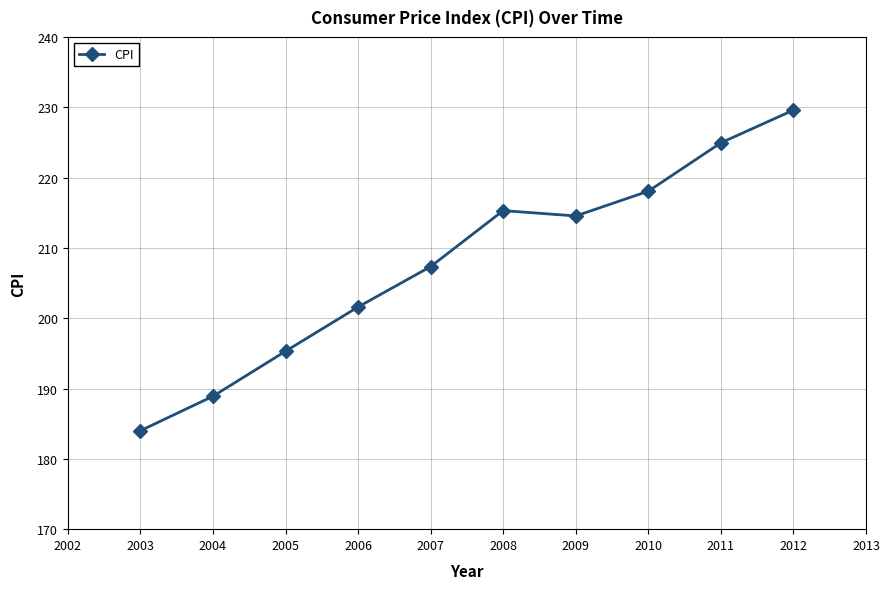

What is the sum of all values?

2079.6